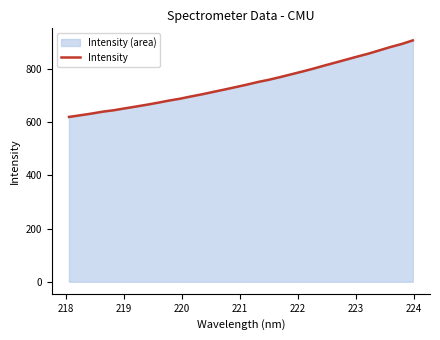

What is the maximum value shown in the chart?

908.6